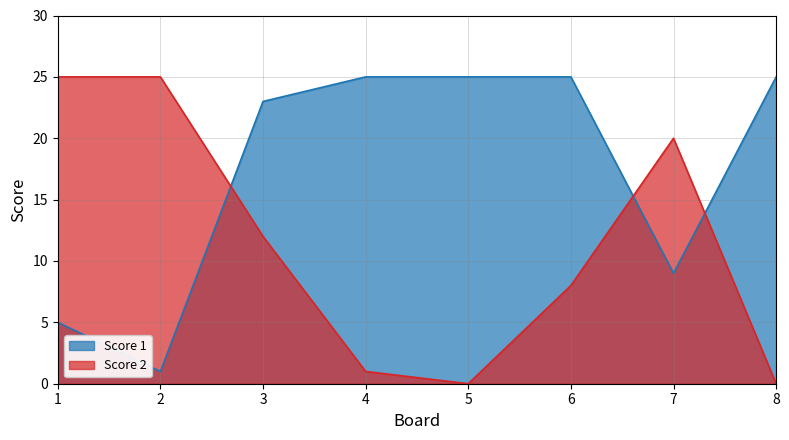

At 6, list the series in order from smallest to largest.

Score 2, Score 1